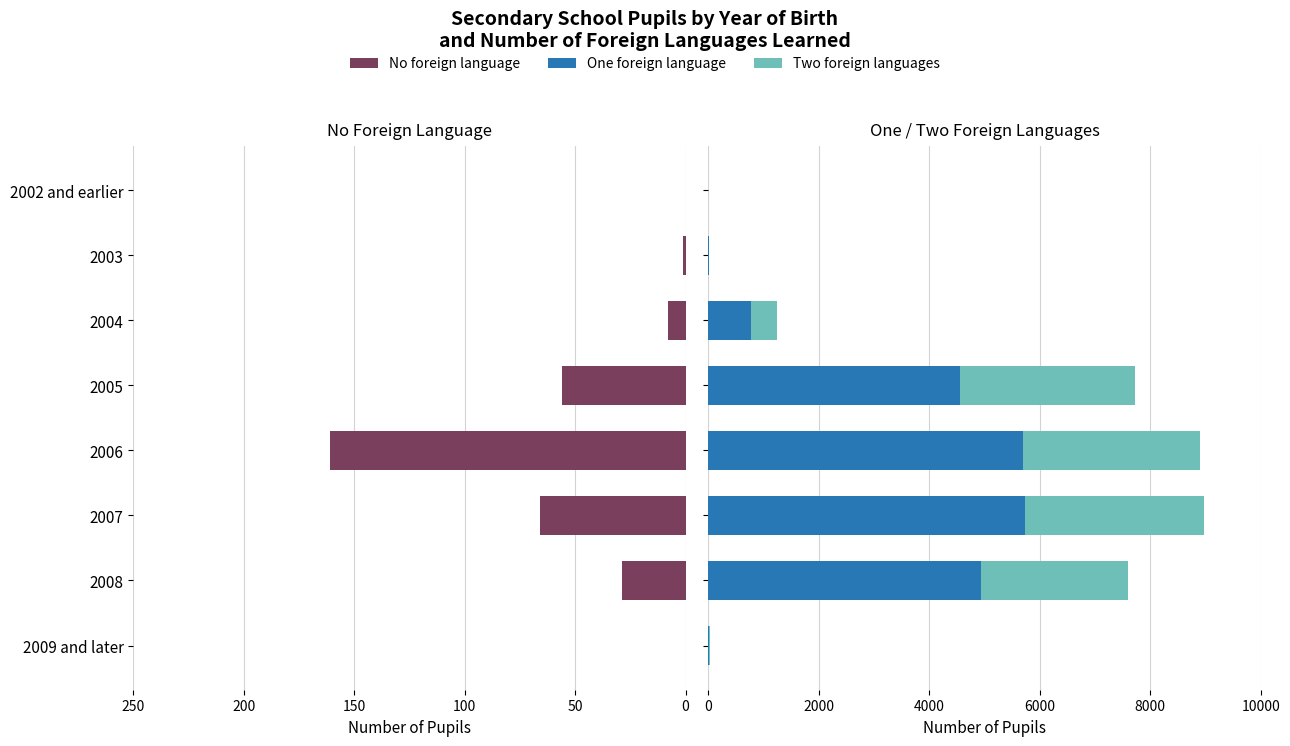

The value of One foreign language at 2006 is 5695. True or false?

True